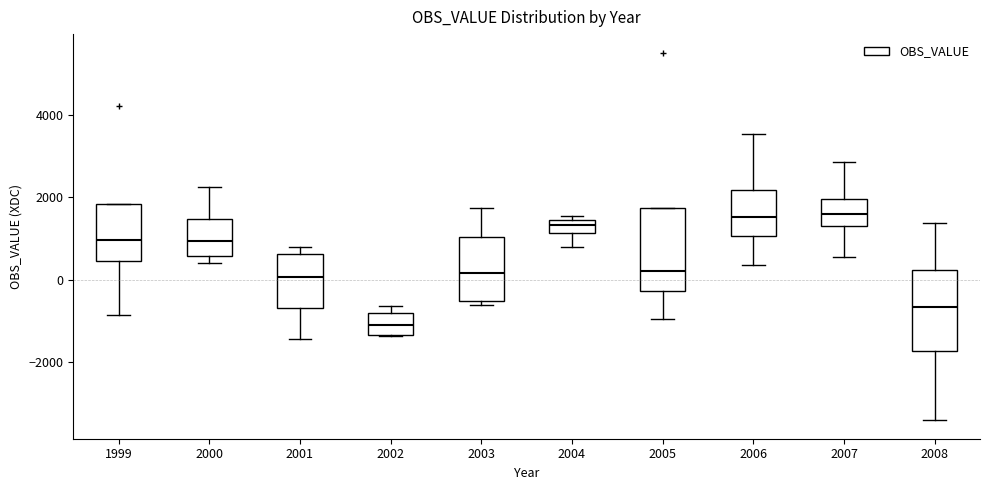

Where is the lower edge of the box at x = 2003 on the y-axis? The values are not printed on the chart, so give them approximately, as read against the axis.

-600